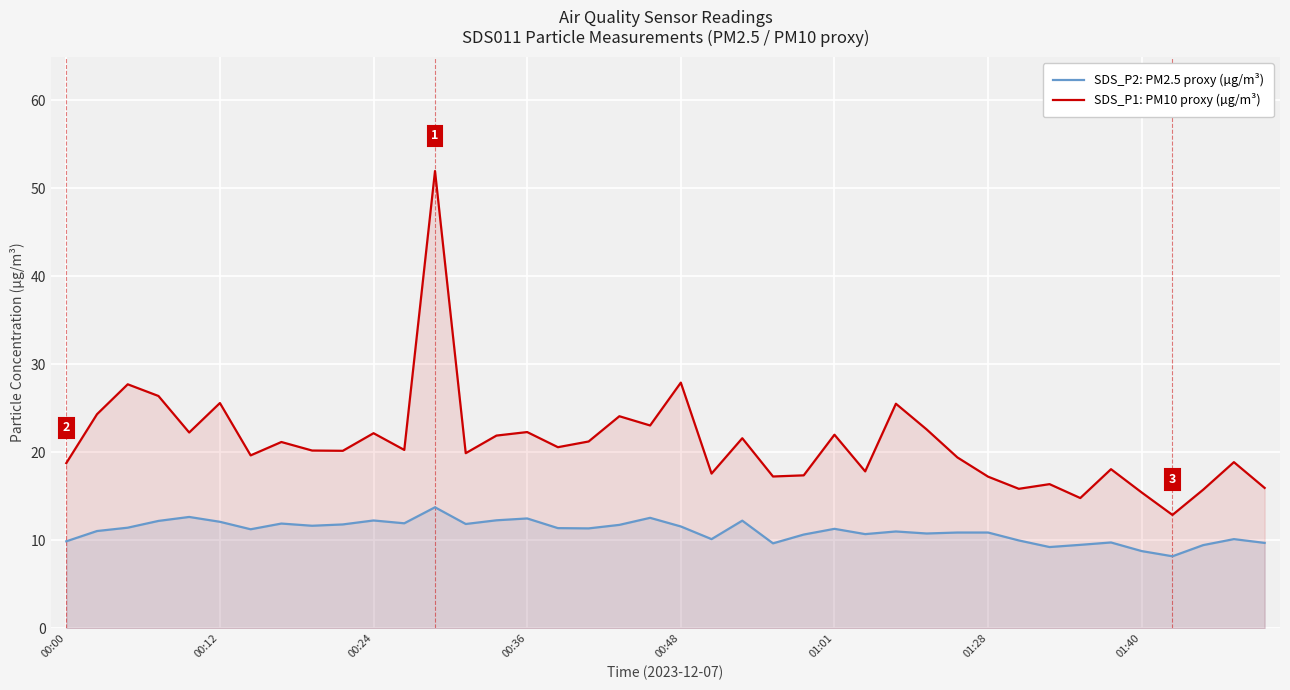

Where is SDS_P2: PM2.5 proxy (µg/m³) nearest to the value 10?

31